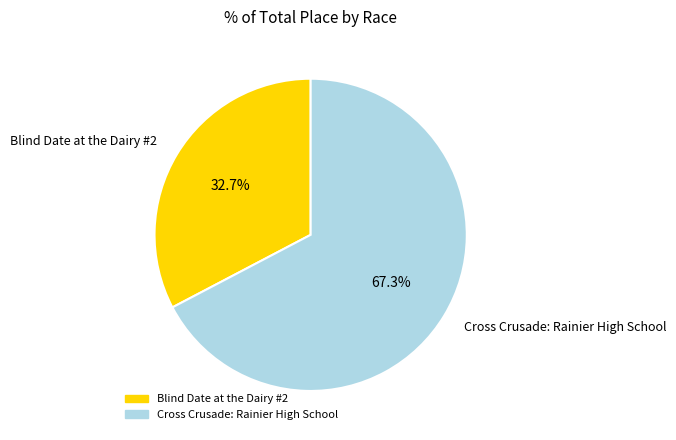

What is the ratio of the value at Blind Date at the Dairy #2 to the value at Cross Crusade: Rainier High School?

0.5